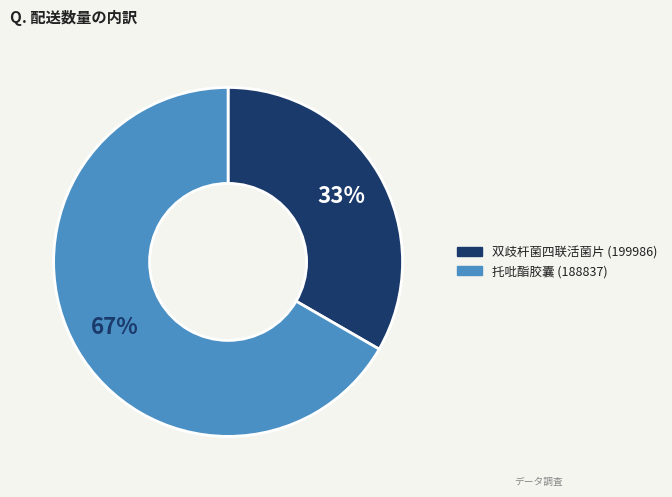

Does any single category account for the majority?

Yes